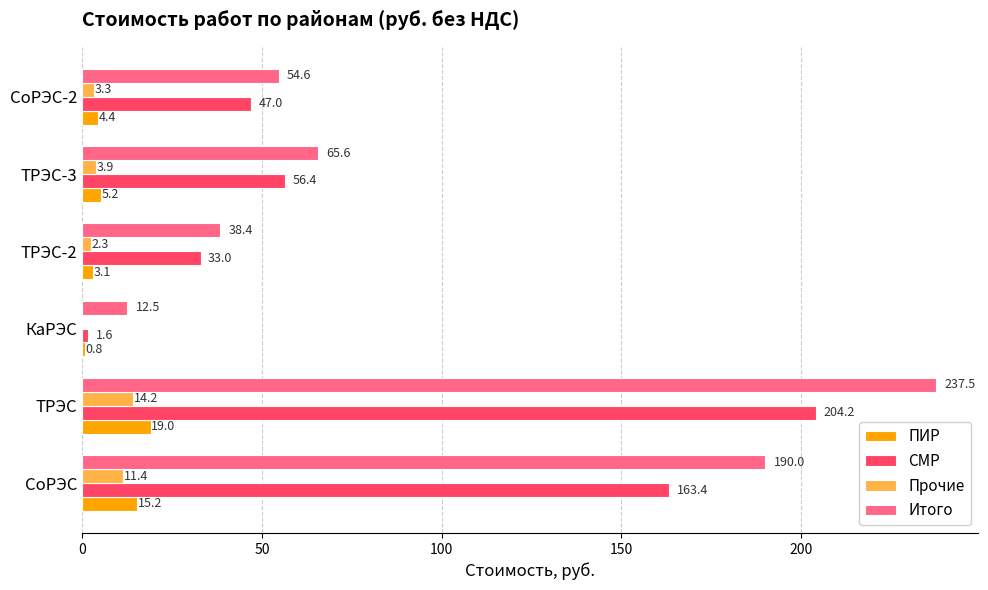

What is the approximate value of Итого at КаРЭС?

12.5